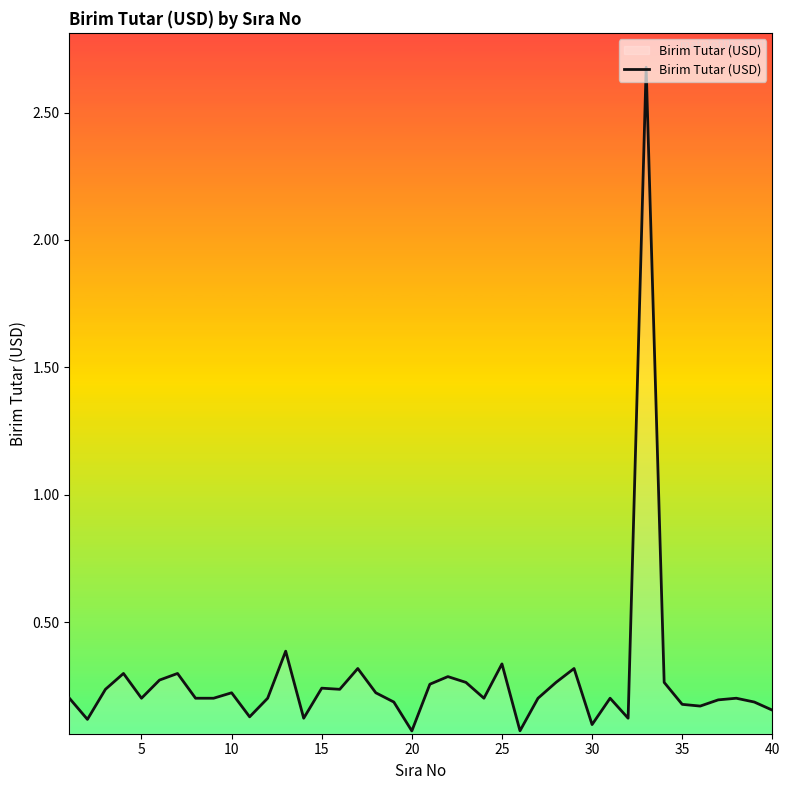

What is the difference between the maximum and minimum values?

2.6